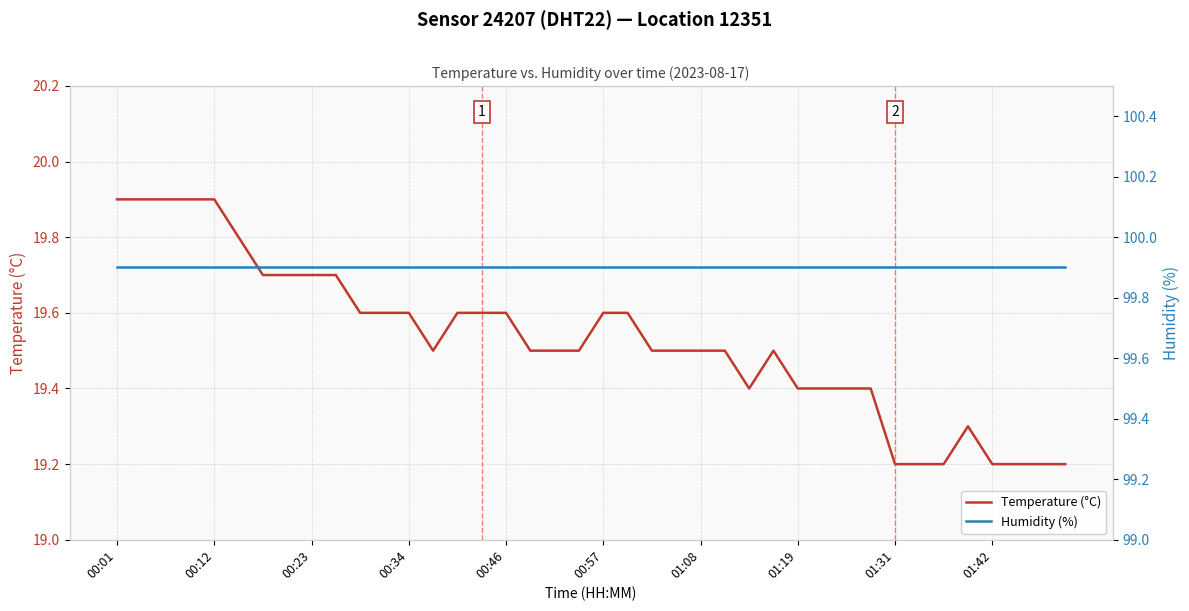

The Temperature (°C) series shows 9.5 at 01:42. True or false?

False